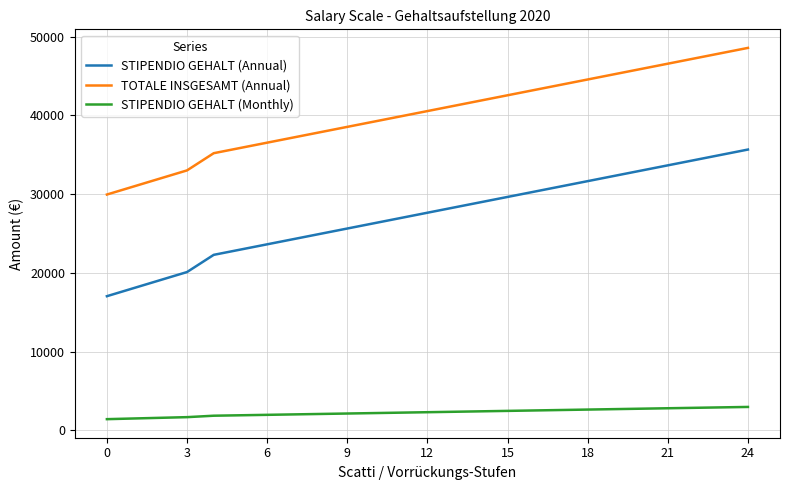

True or false: TOTALE INSGESAMT (Annual) and STIPENDIO GEHALT (Monthly) cross at least once.

False